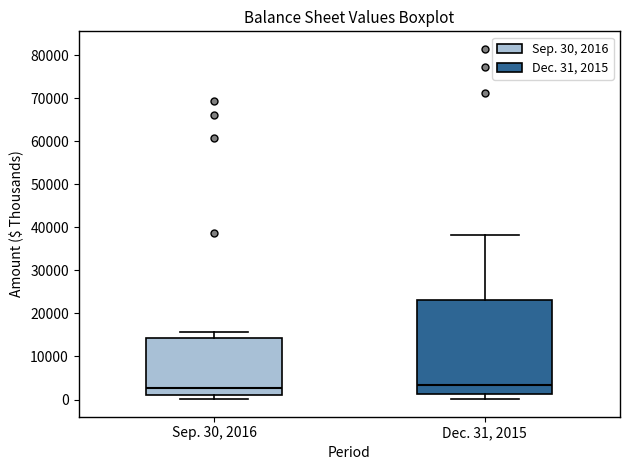

Comparing the boxes themselves (not the whiskers), which one is the tallest?

Dec. 31, 2015